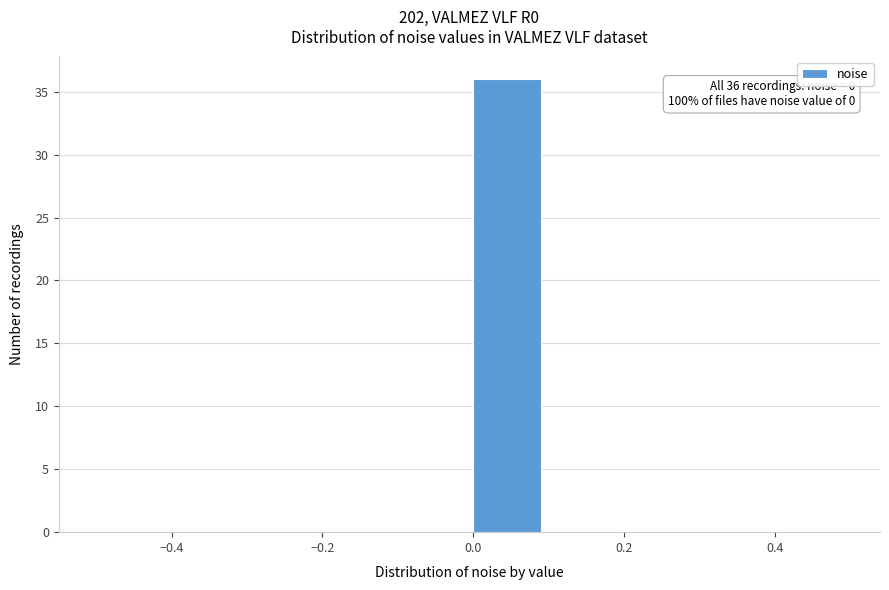

Over which range of the x-axis is the bar tallest?

0.0 to 0.1